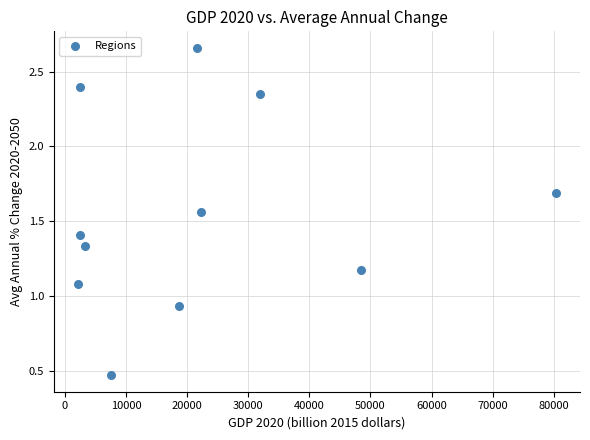

What is the range of X values (max minus min)?

78303.9